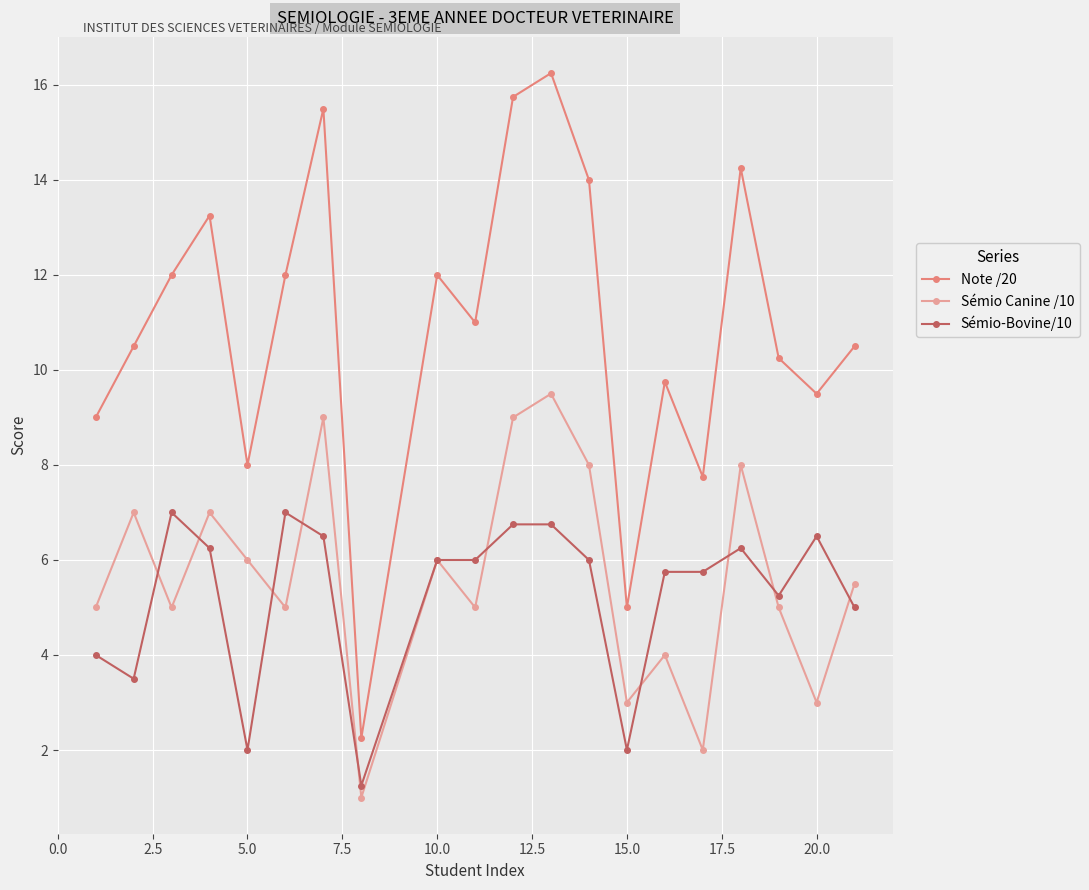

True or false: Note /20 and Sémio-Bovine/10 cross at least once.

False